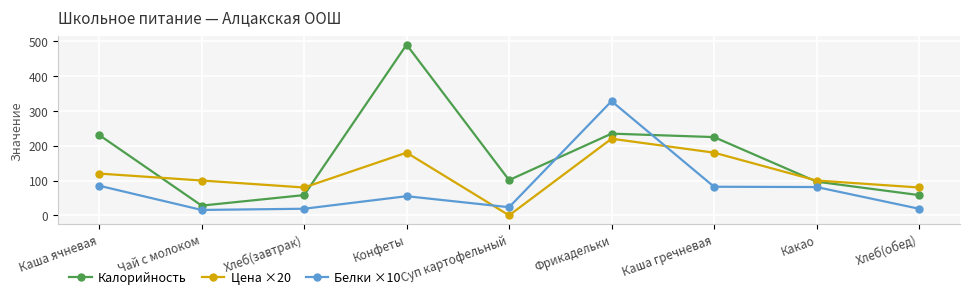

What is the spread (max minus min) of values at Хлеб(обед)?

61.0